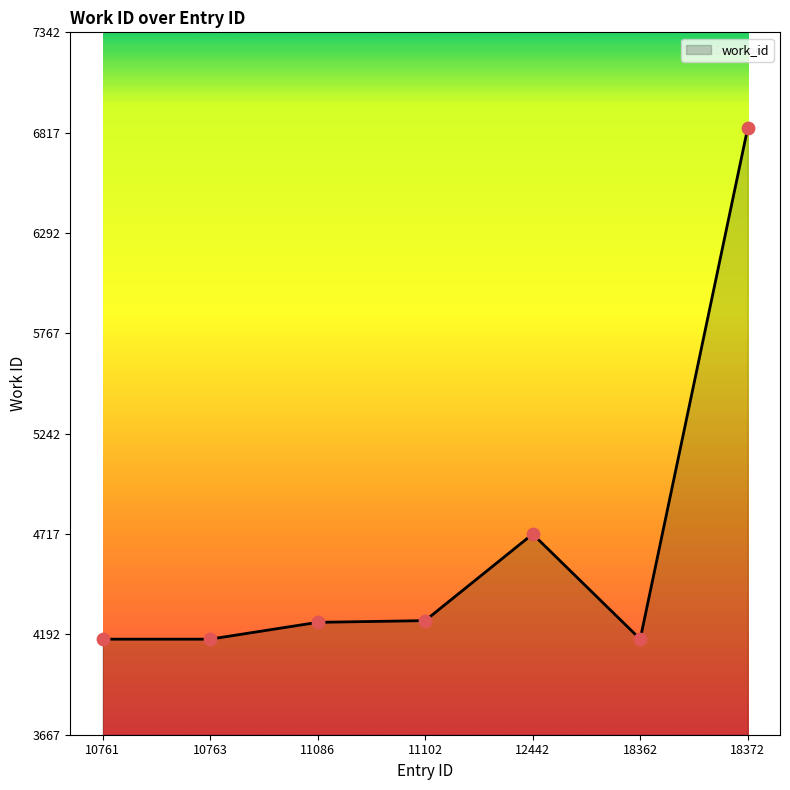

Which has a higher value, 18362 or 18372?

18372